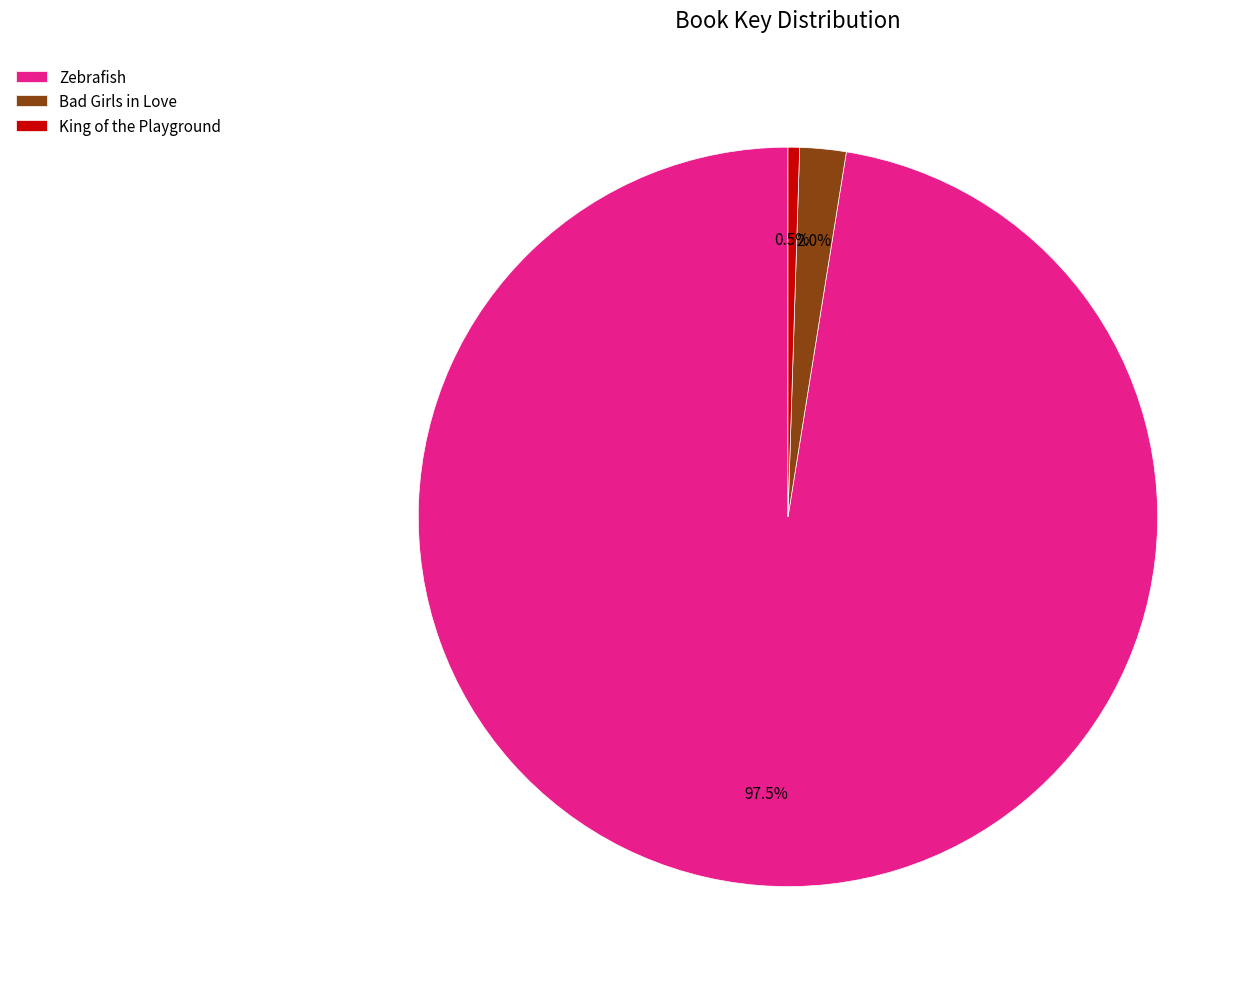

Between Bad Girls in Love and Zebrafish, which is larger?

Zebrafish